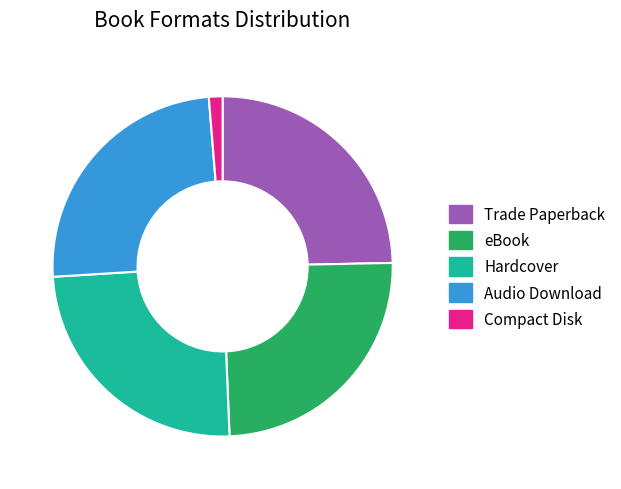

The eBook slice represents 18% of the pie. True or false?

False